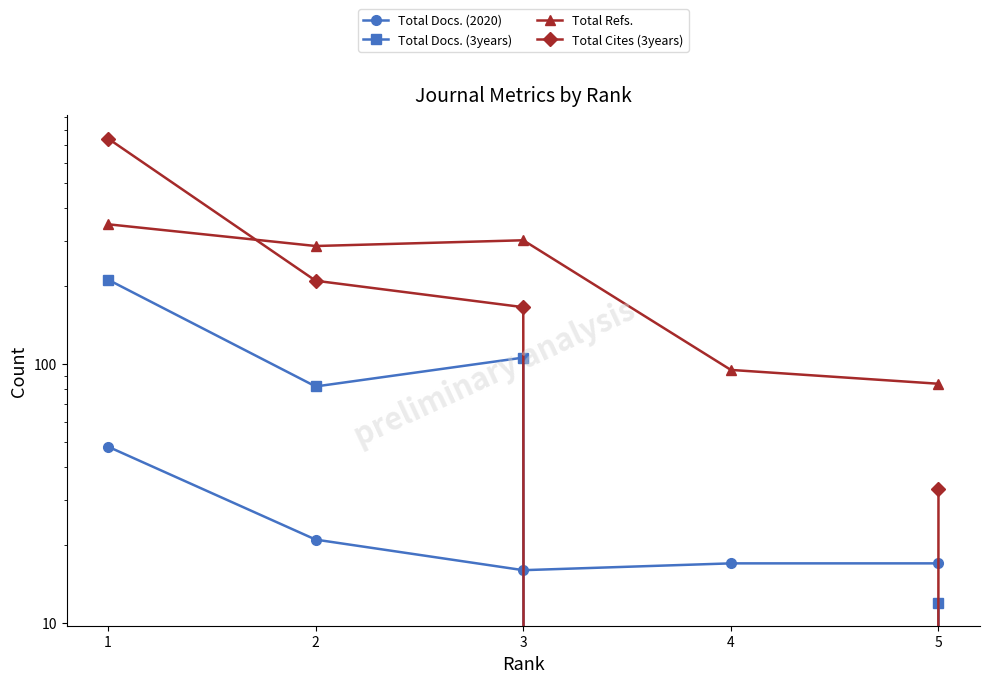

Is it true that Total Refs. equals 286 at 2?

True